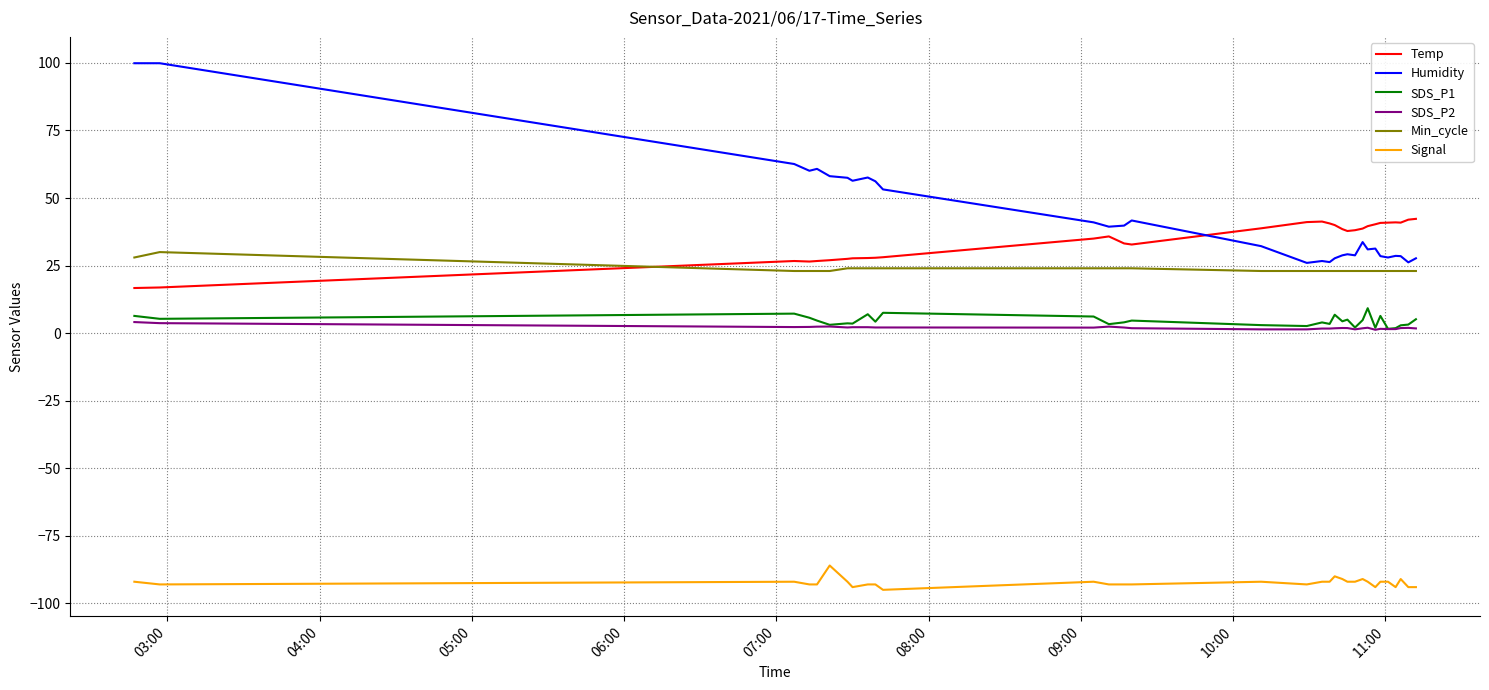

What is the average value of the Temp series?

34.3